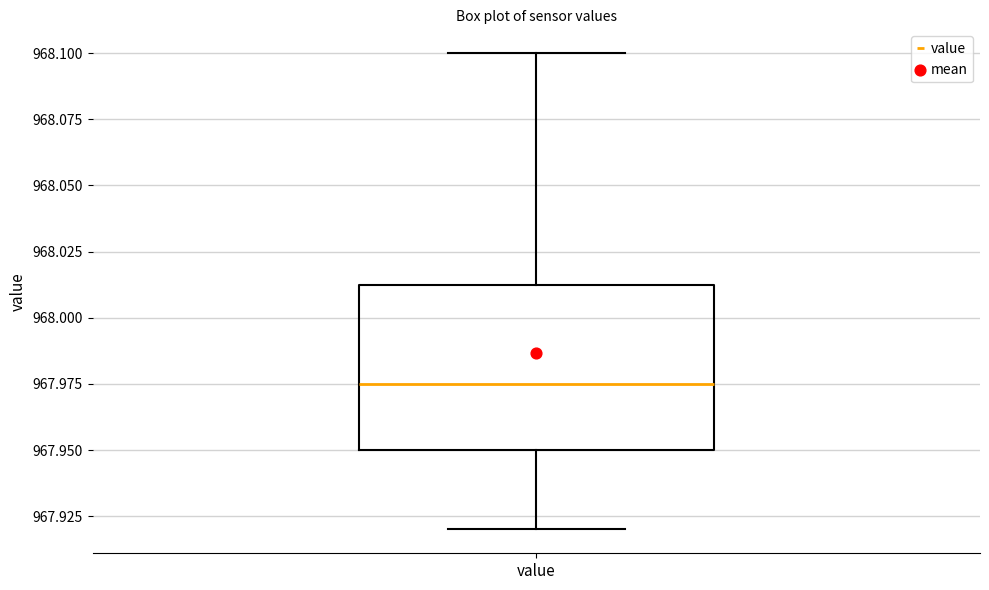

Read this box plot against the y-axis: the position of the median line, the range covered by the box, and the ends of both whiskers. The values are not printed on the chart, so give them approximately, as read against the axis.

median 967.975, box 967.950 to 968.015, whiskers 967.920 to 968.100